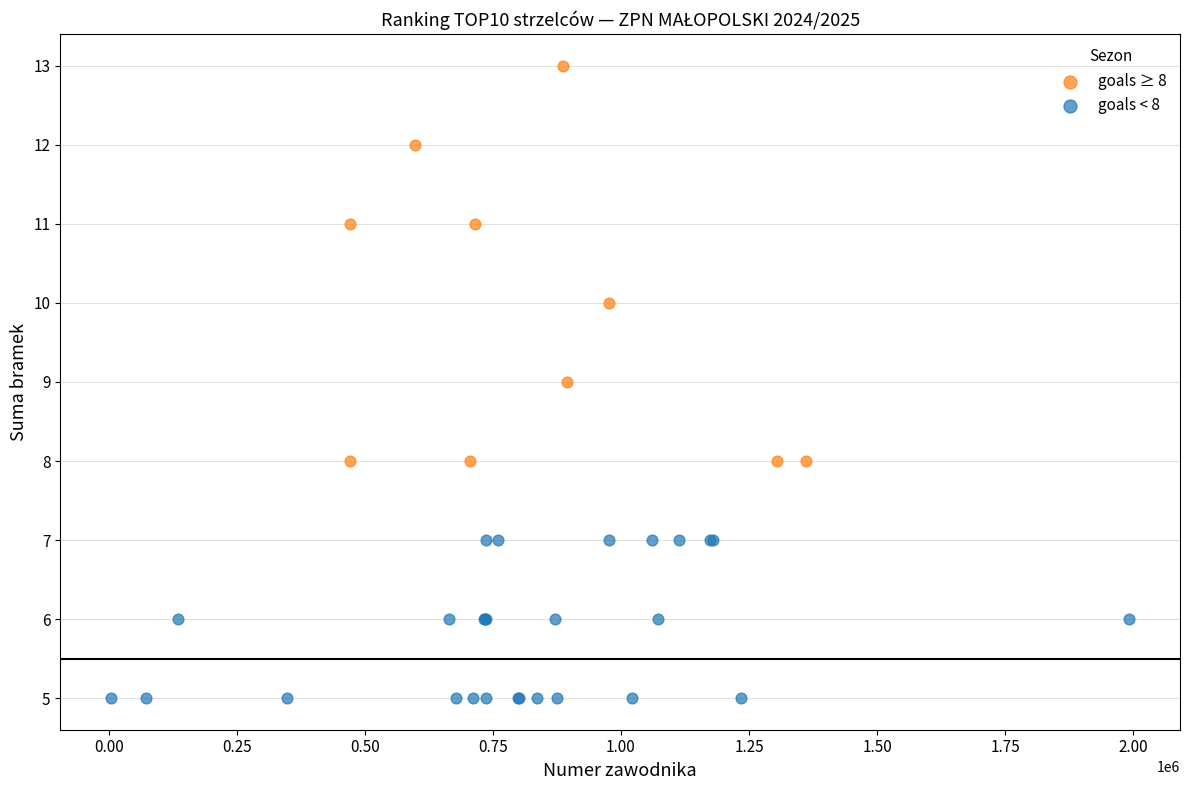

Which series reaches the minimum Y coordinate?

goals < 8